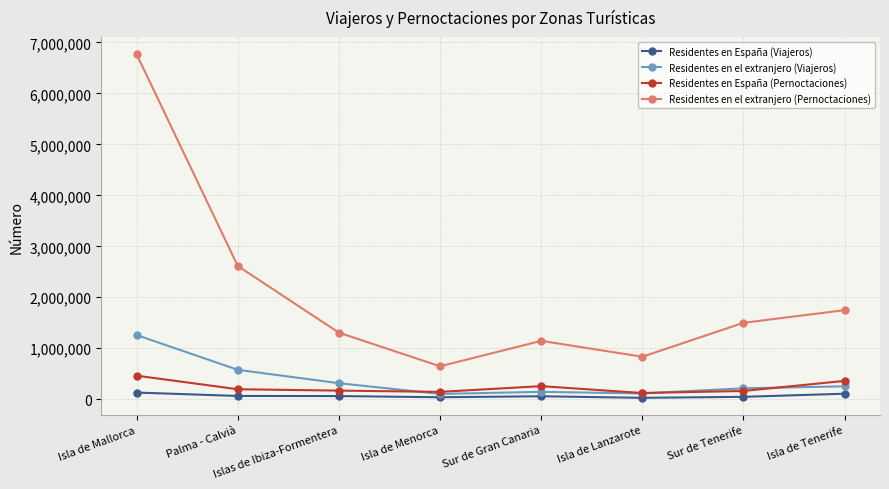

Which series has the largest total across all categories?

Residentes en el extranjero (Pernoctaciones)